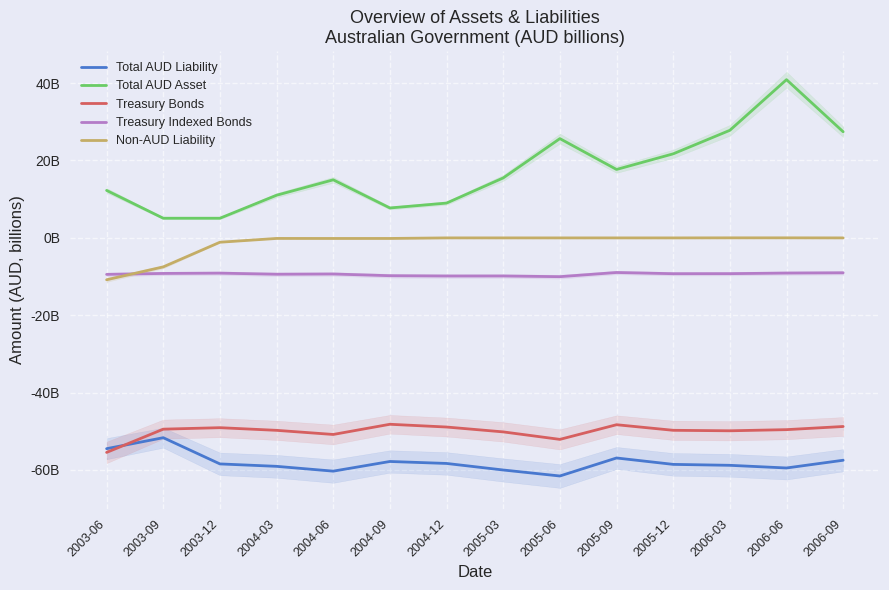

Is it true that Treasury Bonds equals -48.9 at 2004-12?

True